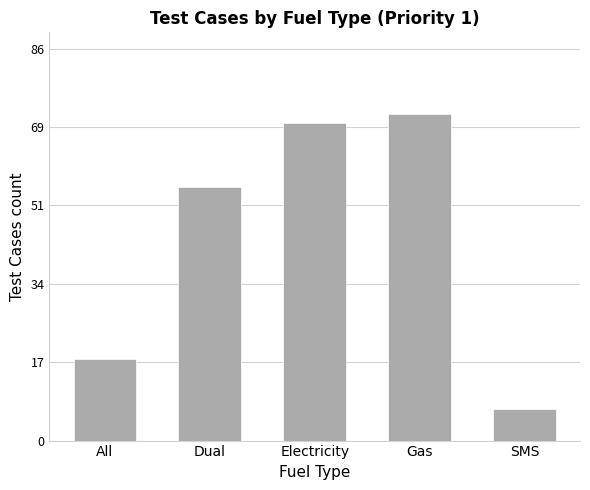

What is the maximum value shown in the chart?

72